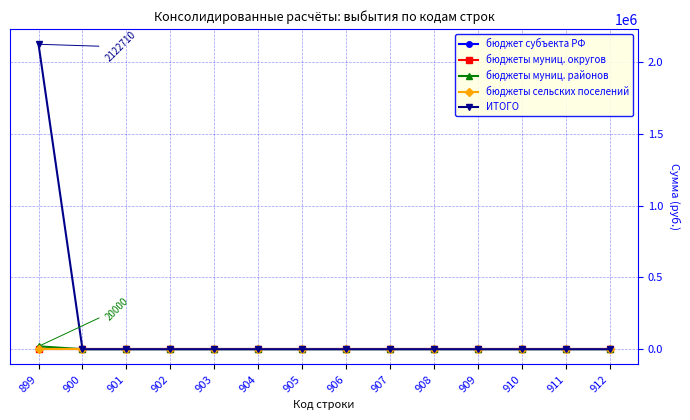

Is it true that бюджеты сельских поселений equals 0 at 908?

True